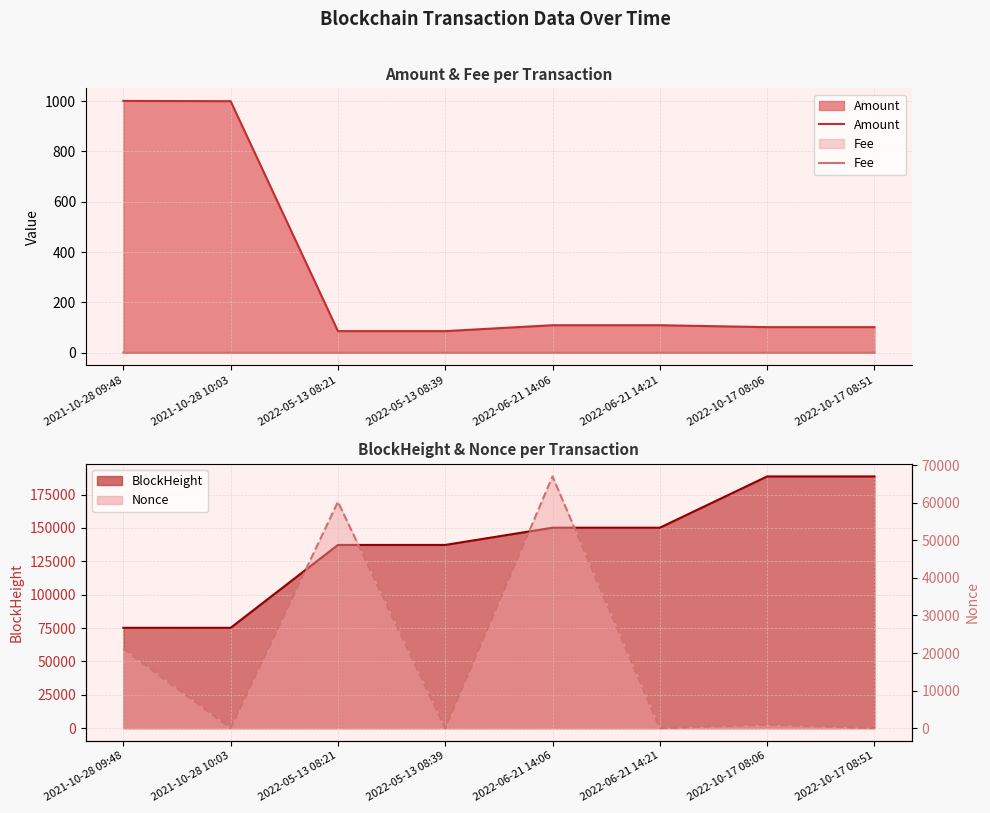

True or false: Fee has more than 0 points higher than both neighbors.

True